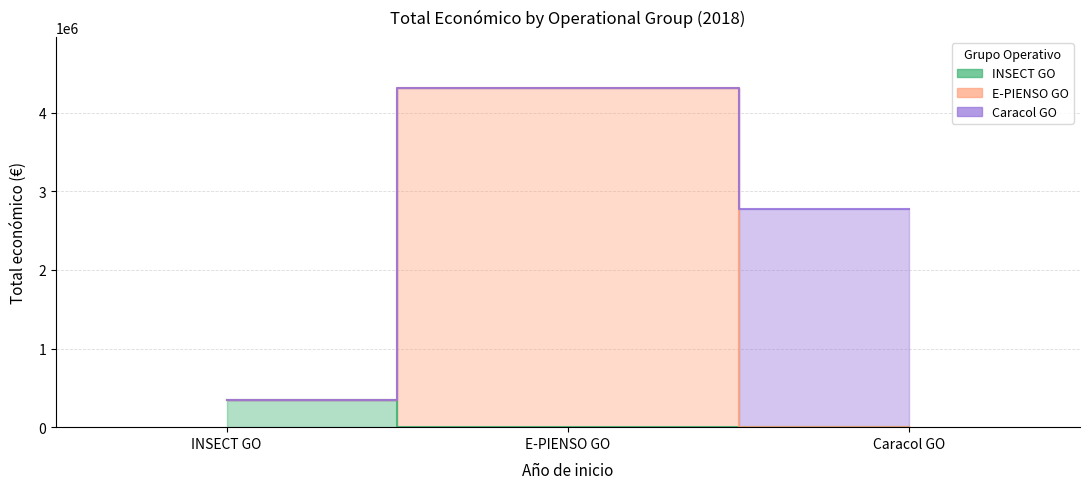

What is the smallest value displayed?

344243